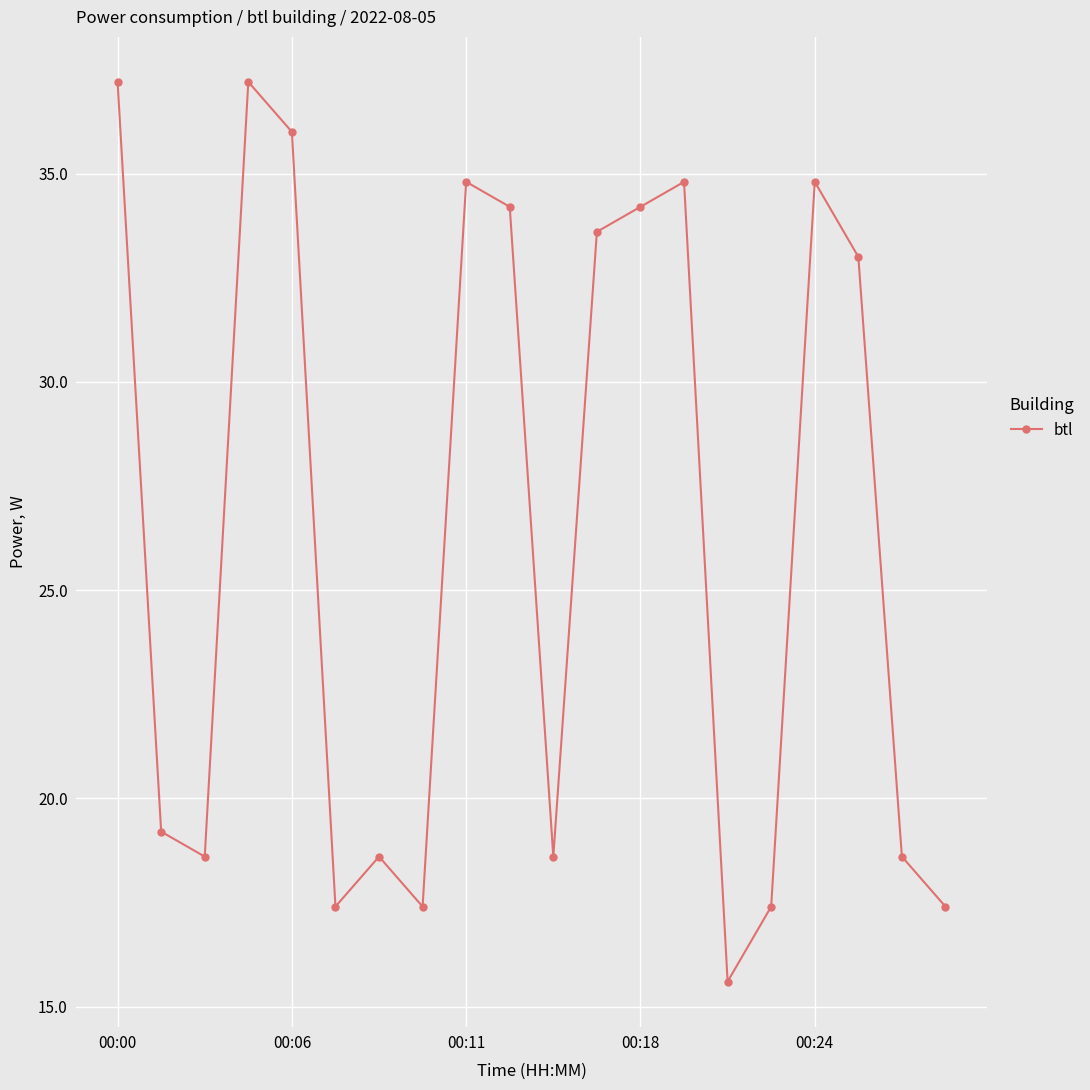

How many points are higher than both their immediate neighbors (excluding endpoints)?

5